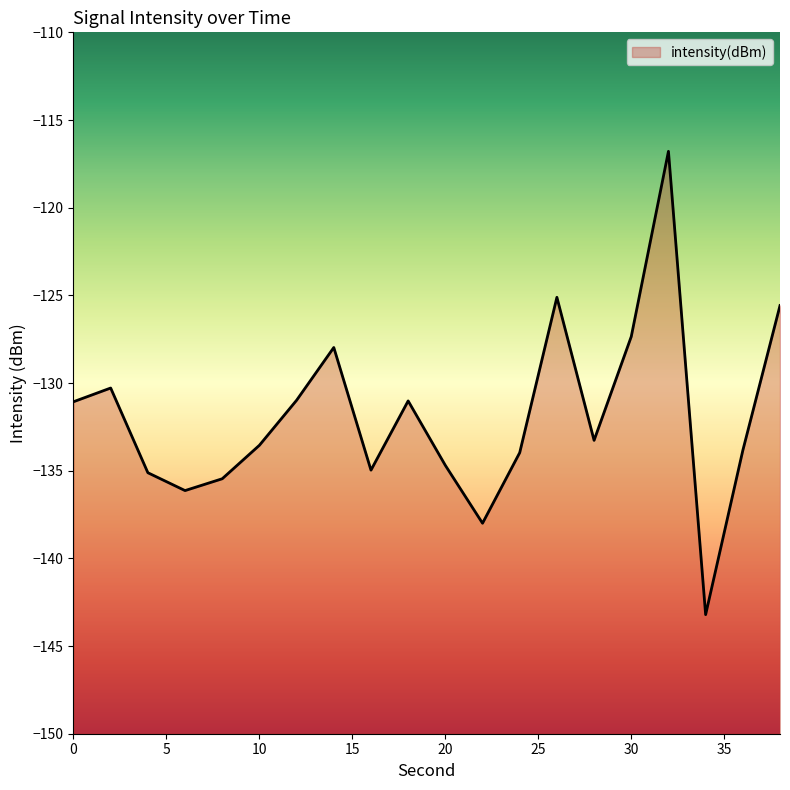

Rank the categories by value from highest to lowest.

32, 26, 38, 30, 14, 2, 12, 18, 0, 28, 10, 36, 24, 20, 16, 4, 8, 6, 22, 34